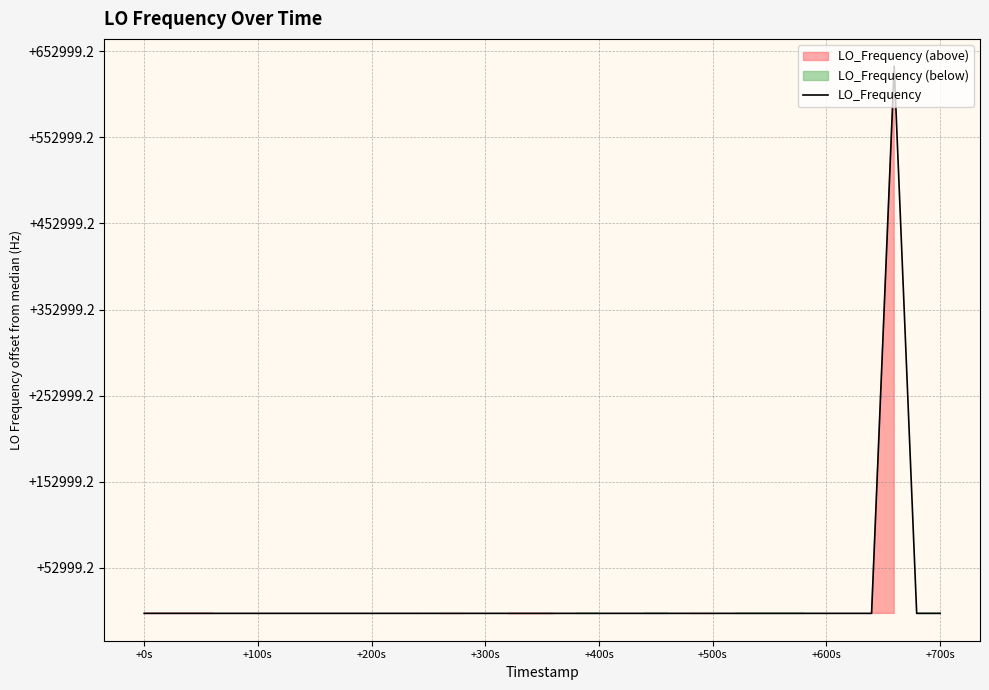

What is the minimum value shown in the chart?

286046998.1